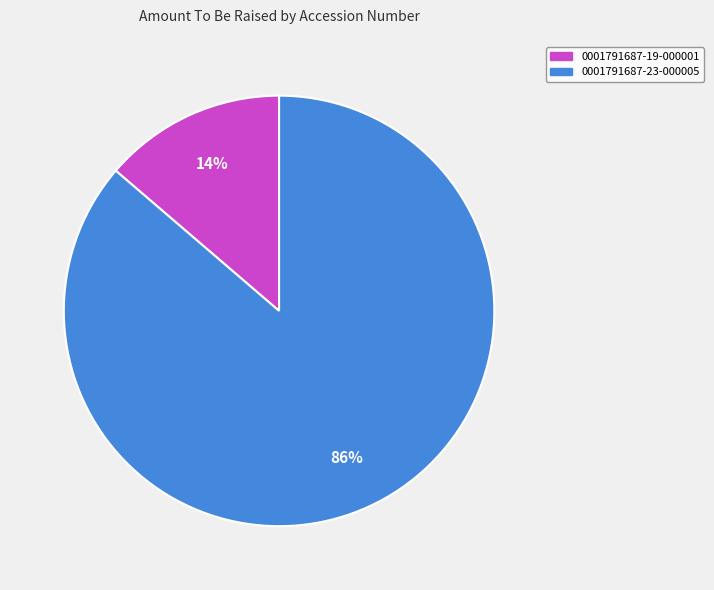

Is there a majority slice in this chart?

Yes